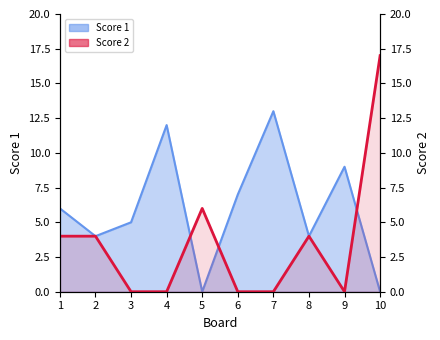

What is the sum of the values at 6 and 2?

4